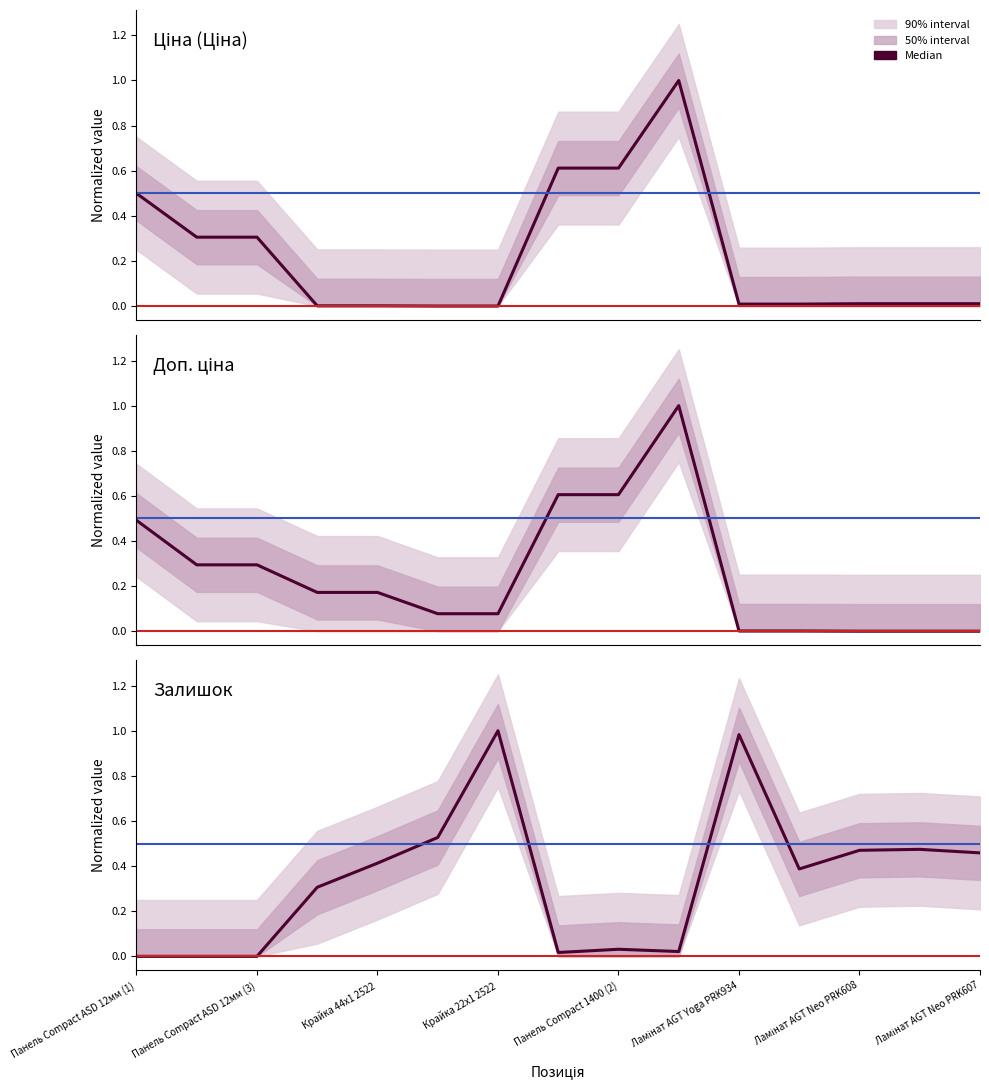

Rank the series by their average value, from lowest to highest.

Ціна, Доп. ціна, Залишок